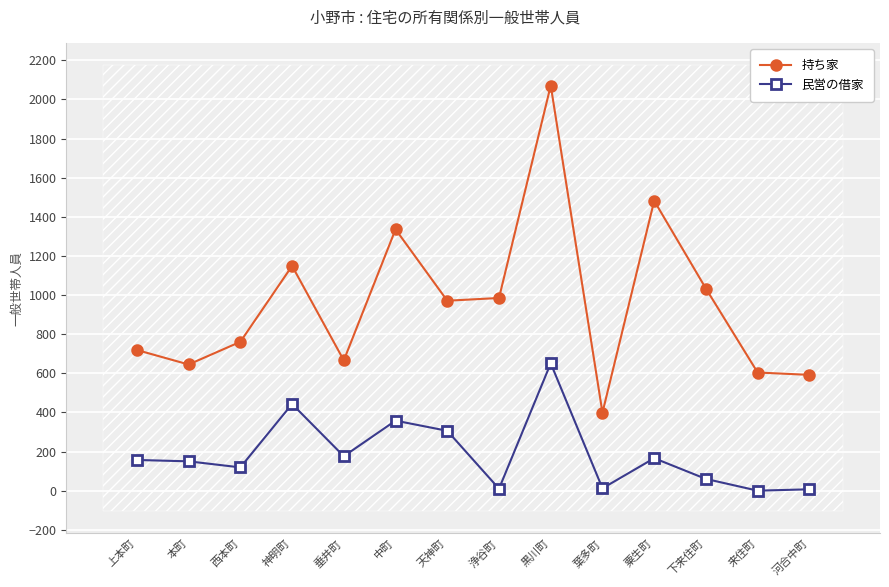

Which category has the highest value in the 民営の借家 series?

黒川町